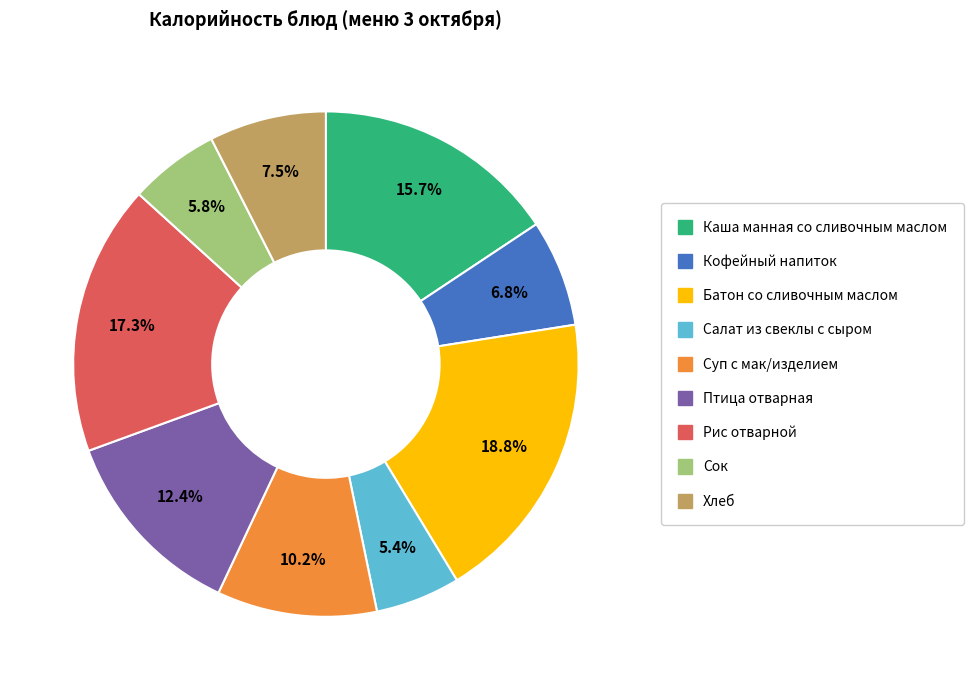

How many segments does this pie chart have?

9